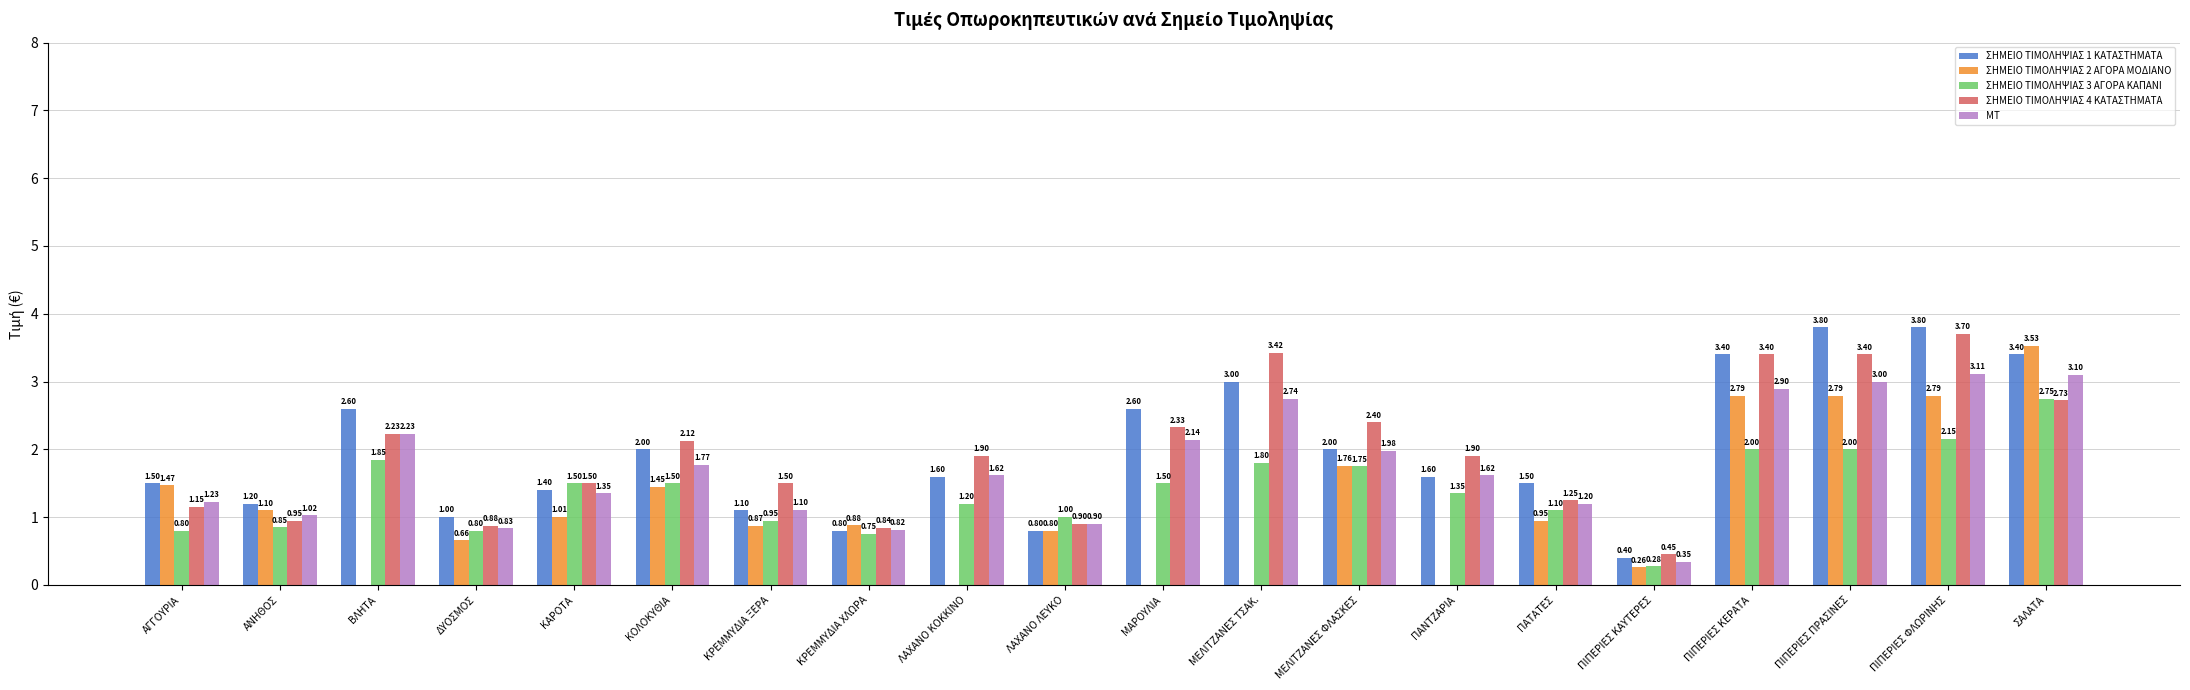

Does the chart contain any negative values?

No